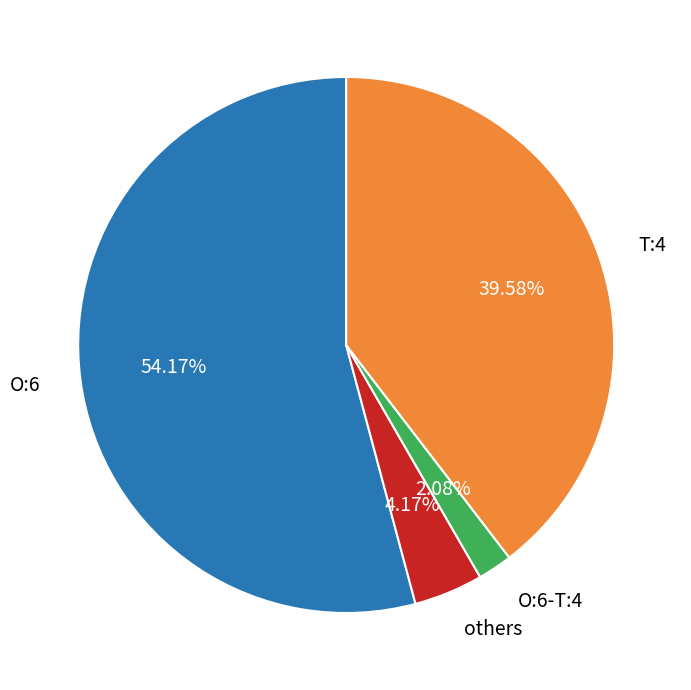

Is there a majority slice in this chart?

Yes